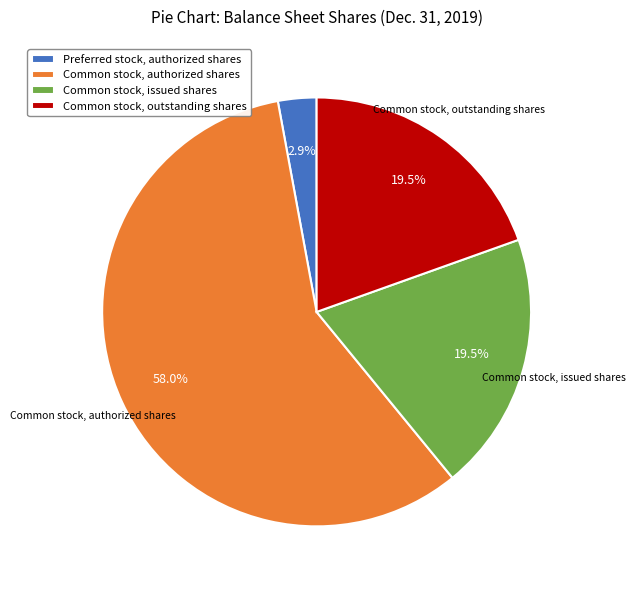

Is there a majority slice in this chart?

Yes